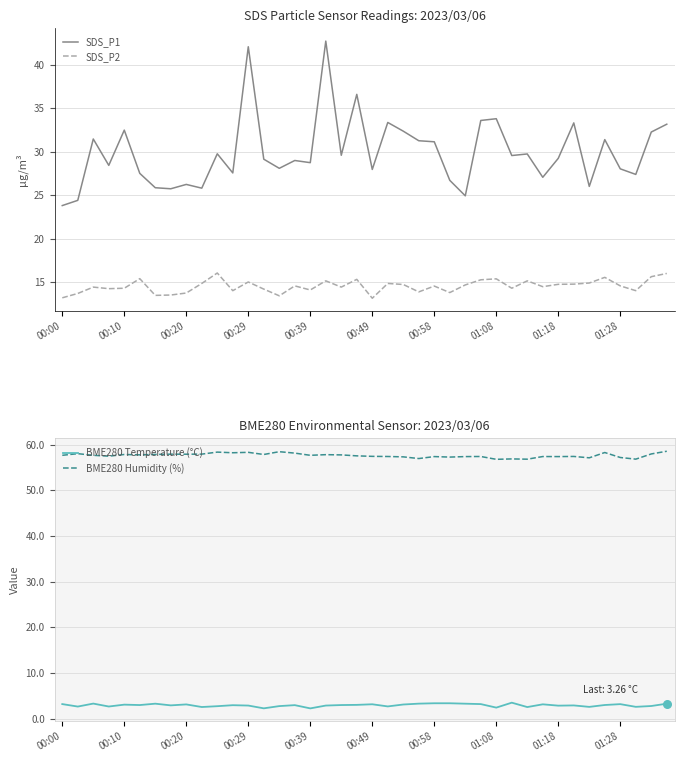

Which series contains the lowest Y value?

BME280 Temperature (°C)